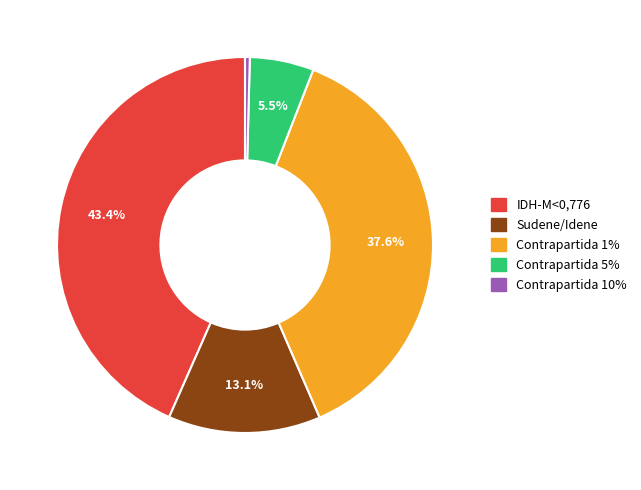

How many segments does this pie chart have?

5